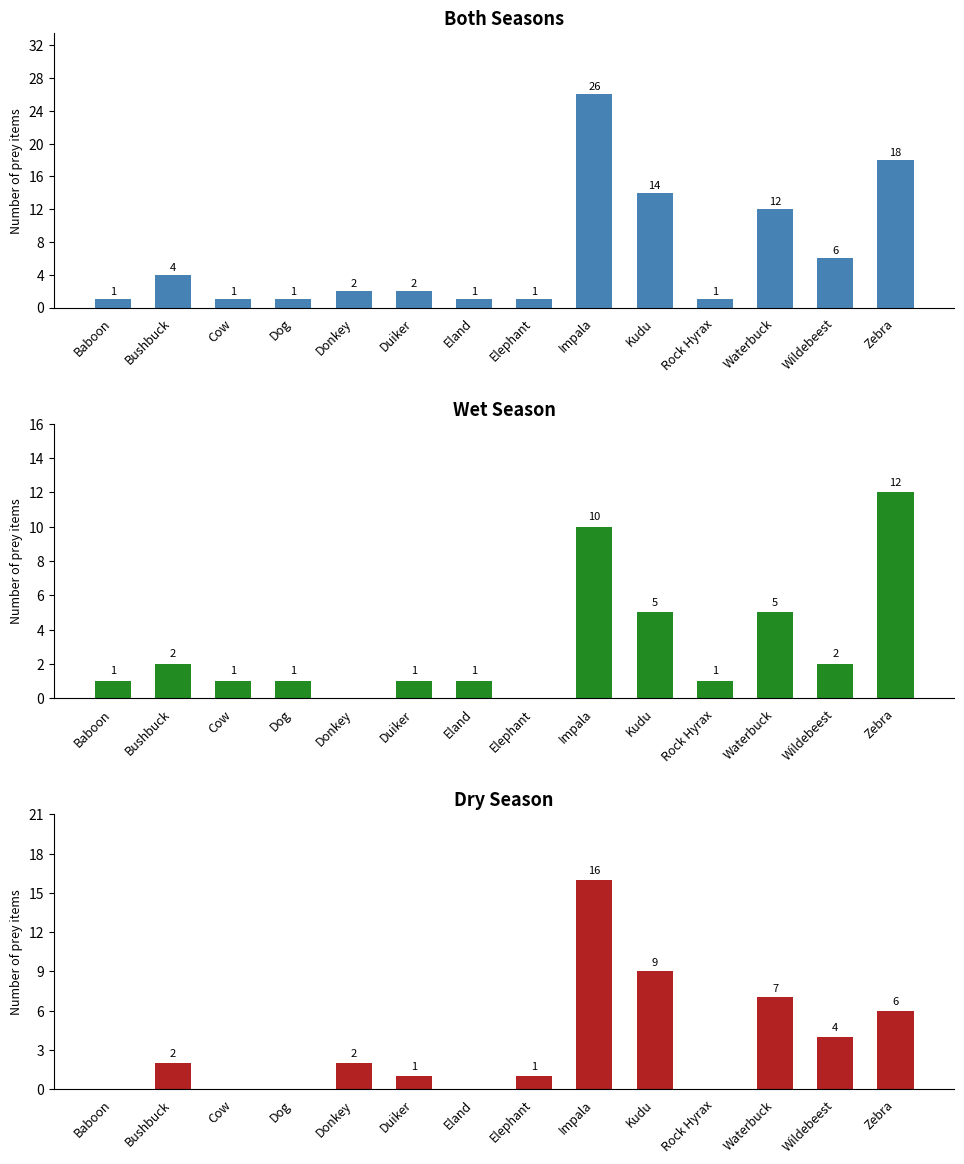

Which category has the highest value across all series?

Impala